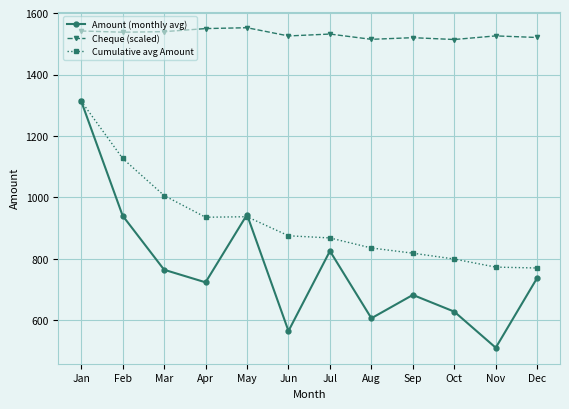

What is the average value of the Amount (monthly avg) series?

769.7